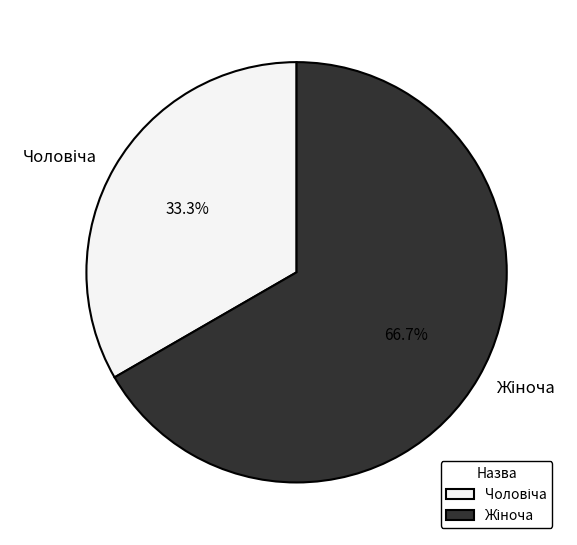

Is there any slice that represents more than half of the pie?

Yes